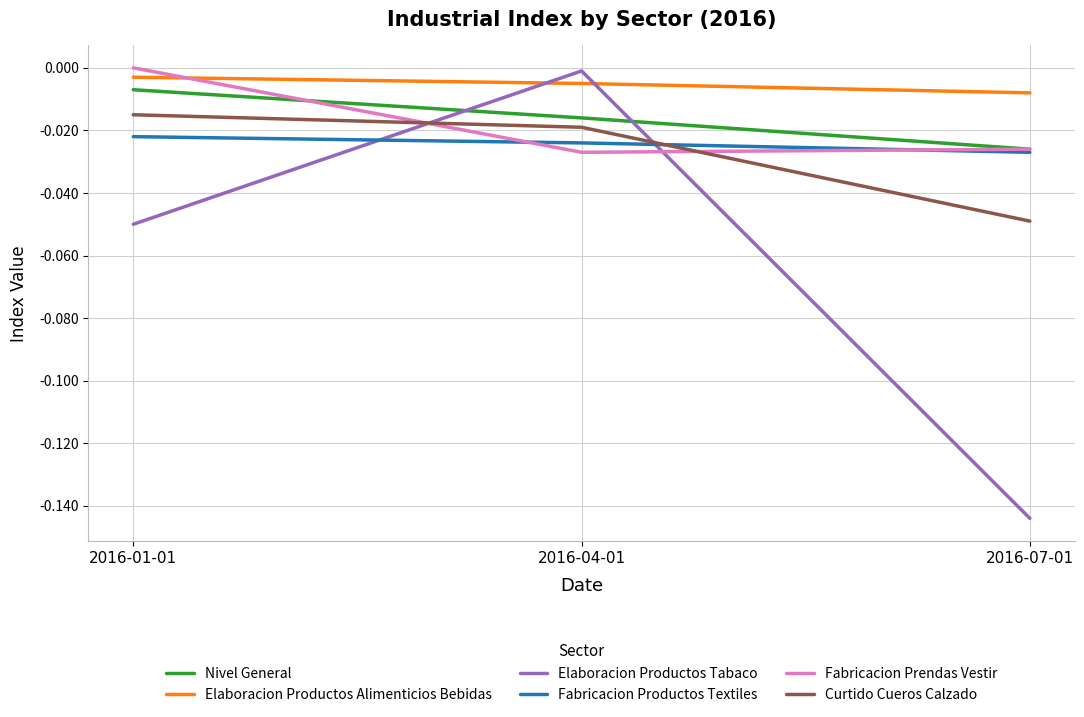

Is it true that Fabricacion Productos Textiles equals -0.0 at 2016-01-01?

True